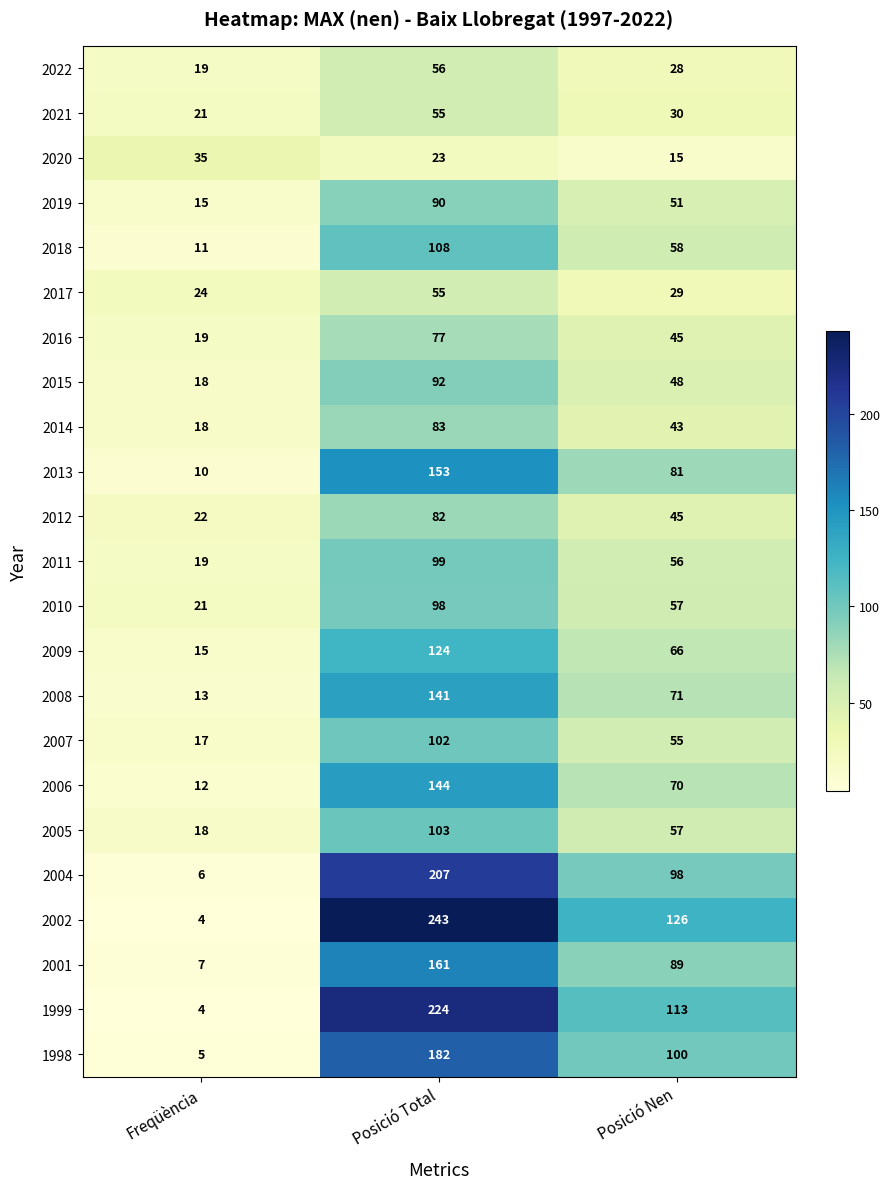

List the labels in order of 2018 value, smallest first.

Freqüència, Posició Nen, Posició Total